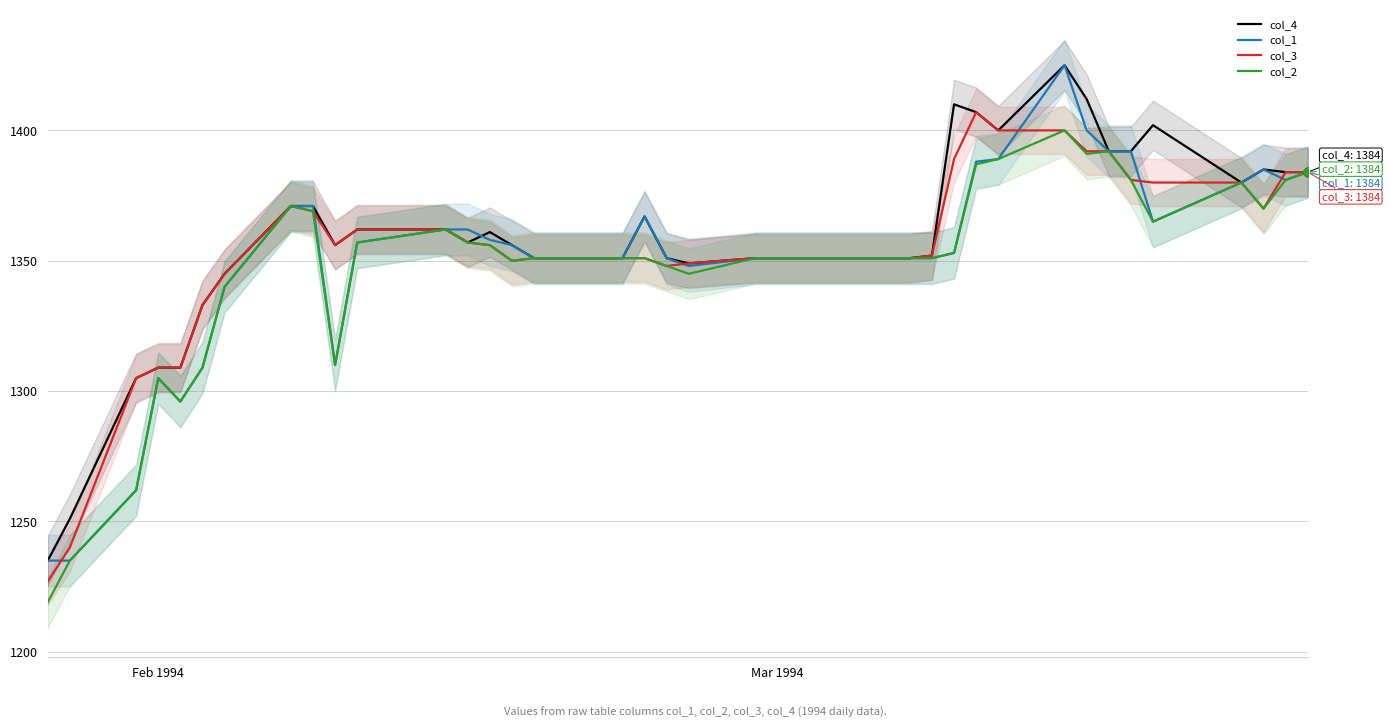

What are all the series names shown in the legend?

col_4, col_1, col_3, col_2